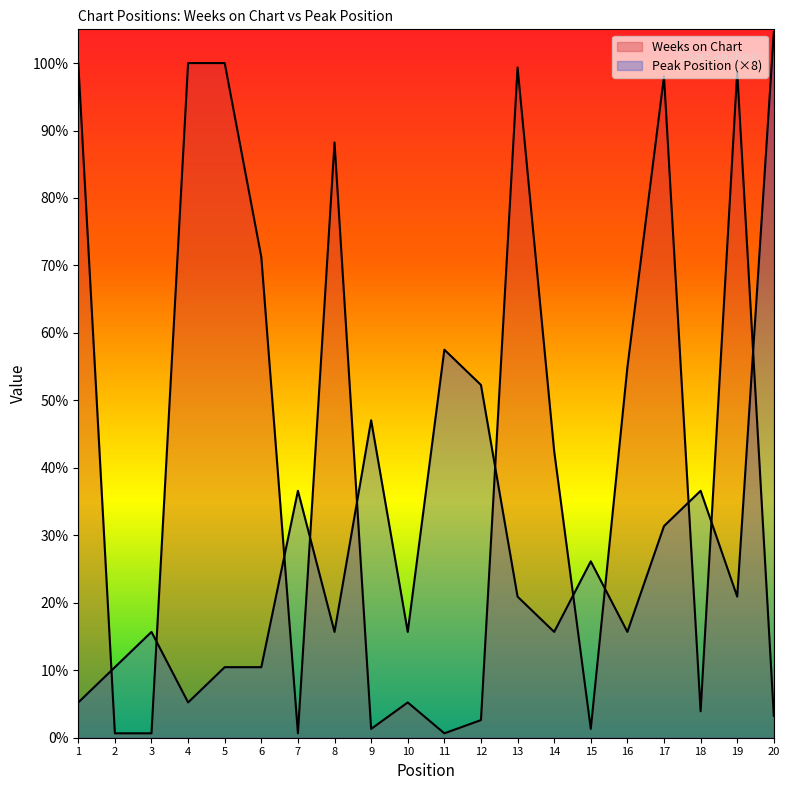

How many distinct data groups are displayed?

2